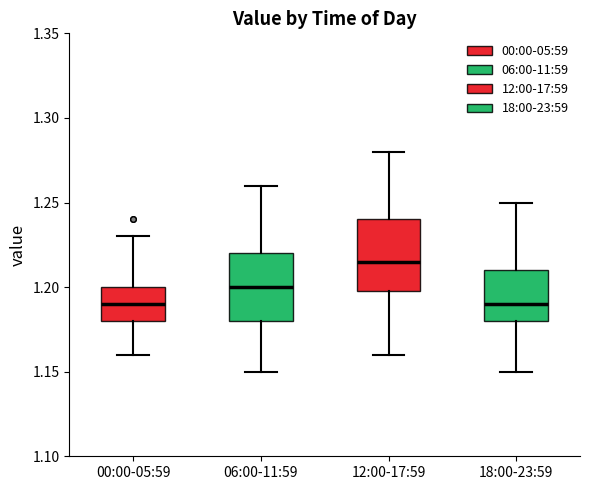

Reading left to right, transcribe this box plot: for each box, give where its median line is, the range the box spans, and where its two whiskers end, as read against the y-axis. The values are not printed on the chart, so give them approximately, as read against the axis.

00:00-05:59: median 1.190, box 1.180 to 1.200, whiskers 1.160 to 1.230
06:00-11:59: median 1.200, box 1.180 to 1.220, whiskers 1.150 to 1.260
12:00-17:59: median 1.215, box 1.200 to 1.240, whiskers 1.160 to 1.280
18:00-23:59: median 1.190, box 1.180 to 1.210, whiskers 1.150 to 1.250